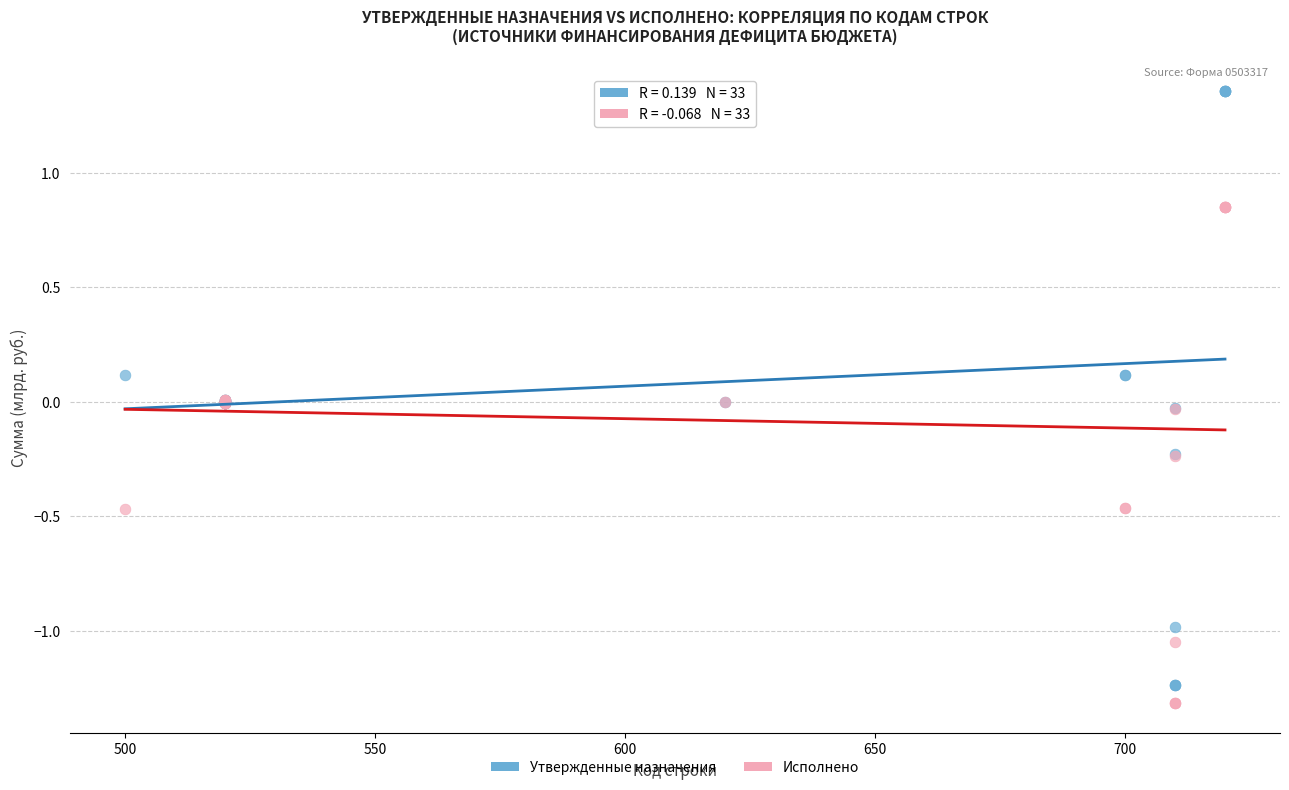

What are all the series names shown in the legend?

Утвержденные назначения, Исполнено